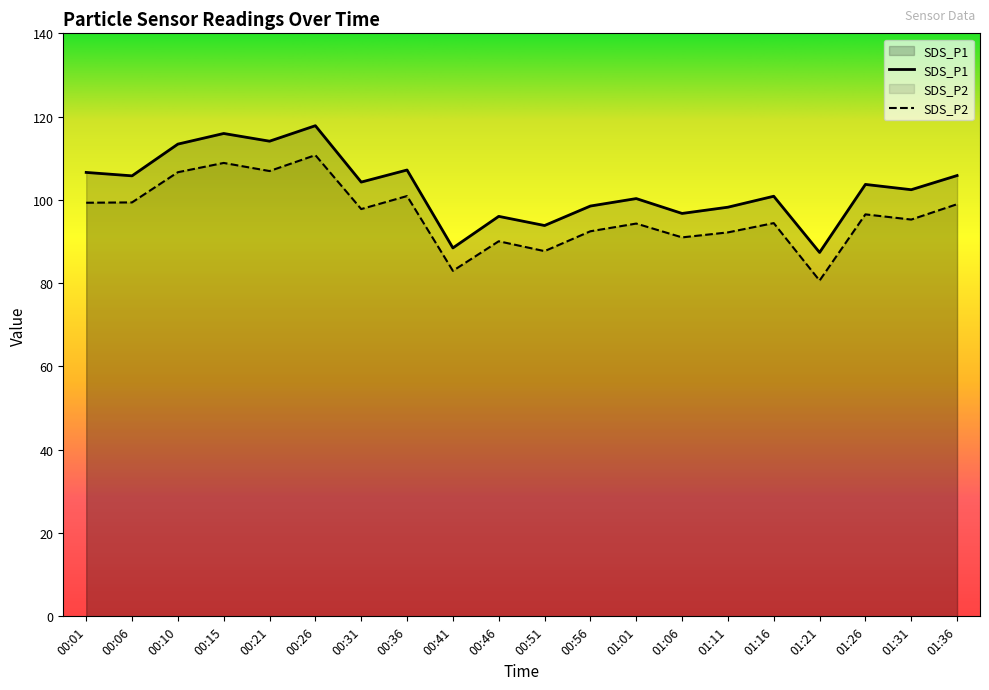

List the series in order of their overall mean, lowest first.

SDS_P2, SDS_P1